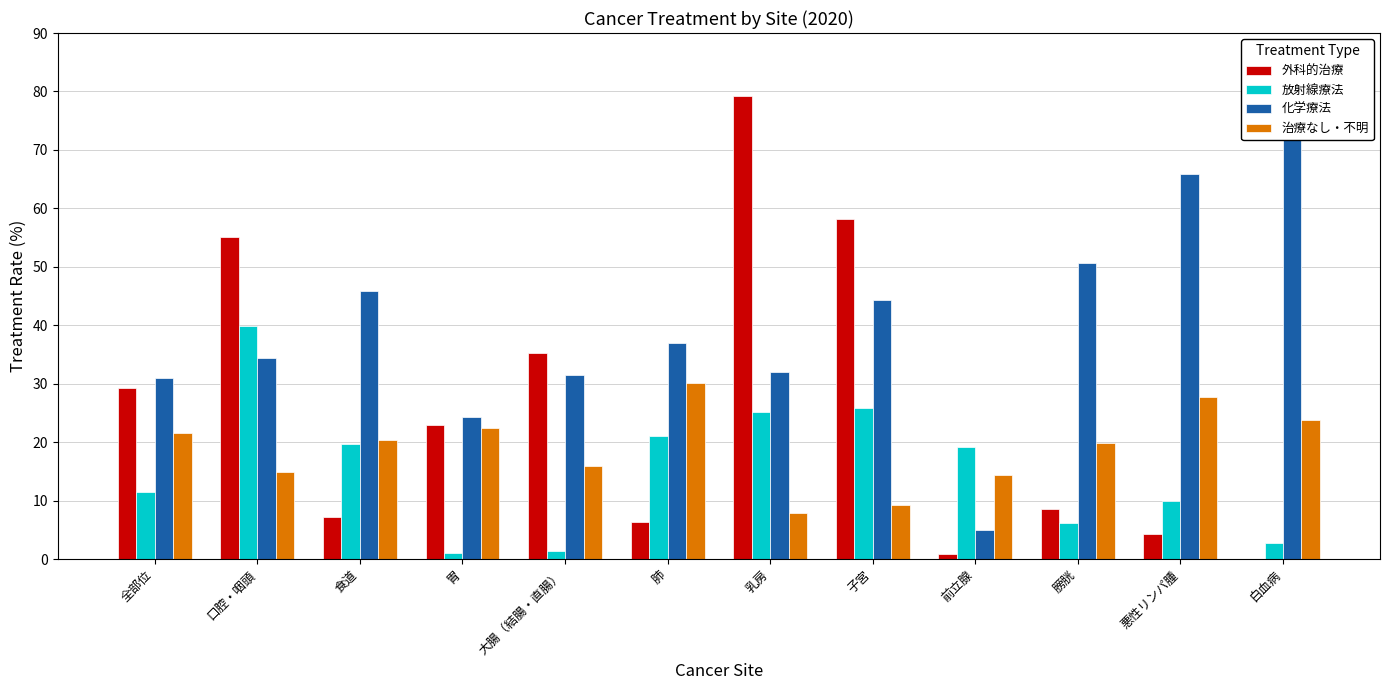

Read the 治療なし・不明 value at 口腔・咽頭.

14.9